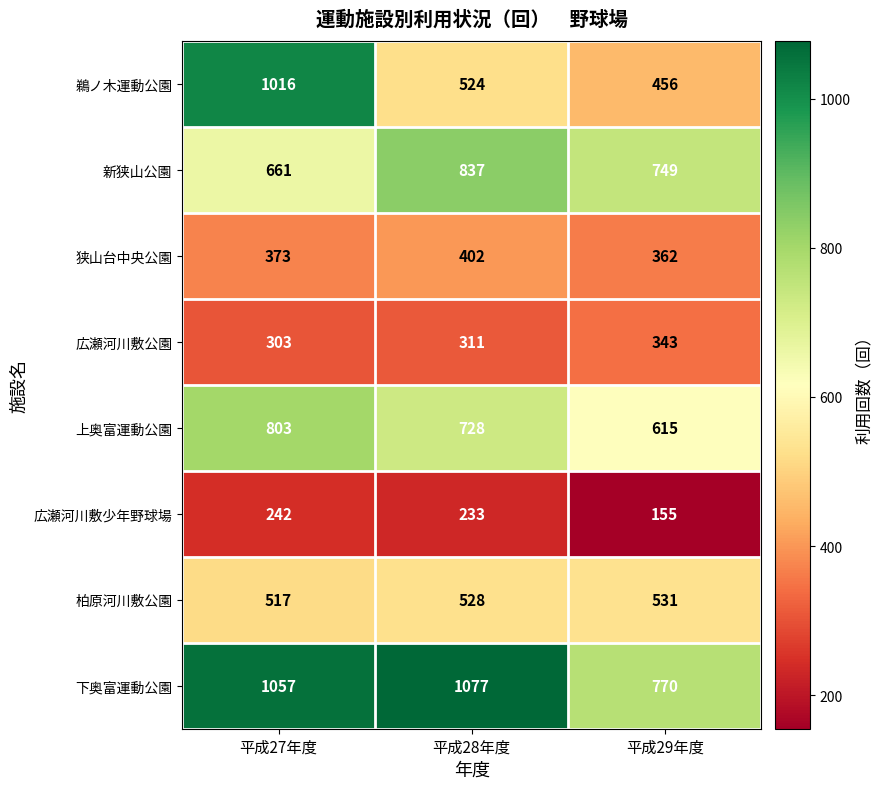

Where is 新狭山公園 nearest to the value 749?

平成29年度